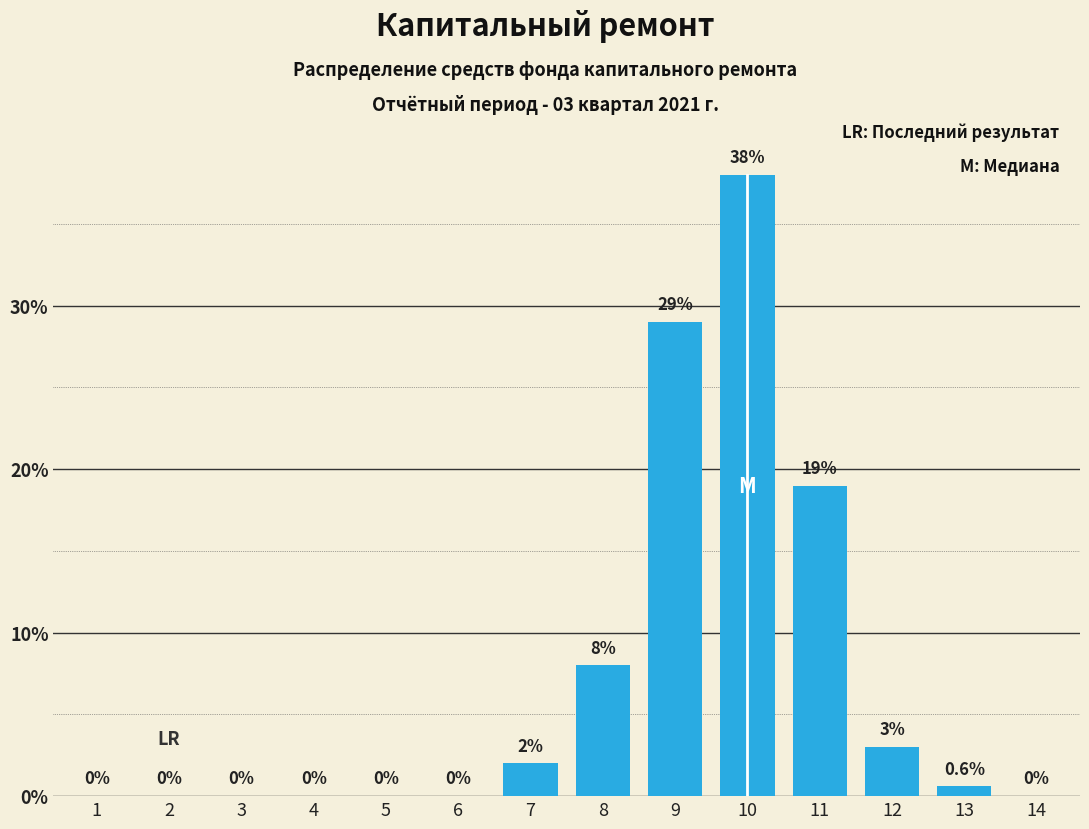

Reading left to right, extract all data points from this chart.

1=0.0	2=0.0	3=0.0	4=0.0	5=0.0	6=0.0	7=2.0	8=8.0	9=29.0	10=38.0	11=19.0	12=3.0	13=0.6	14=0.0